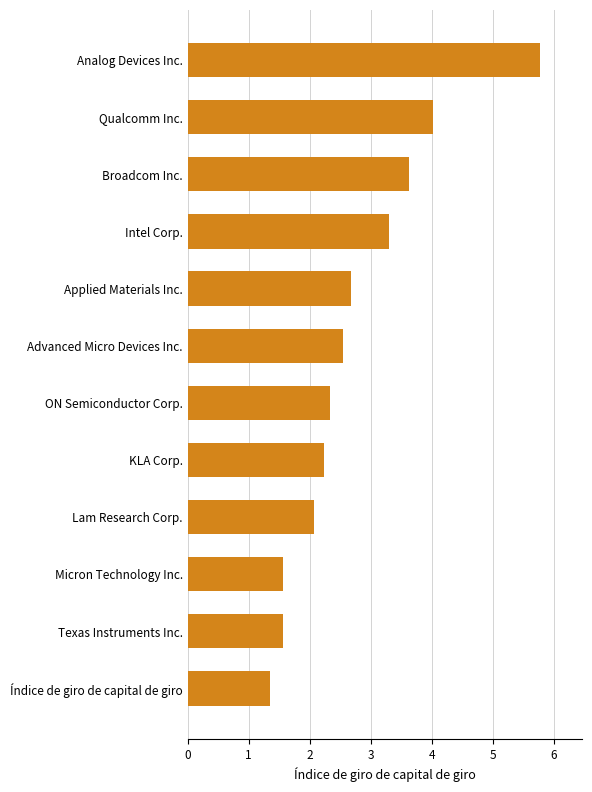

What is the difference between the maximum and second lowest values?

4.2